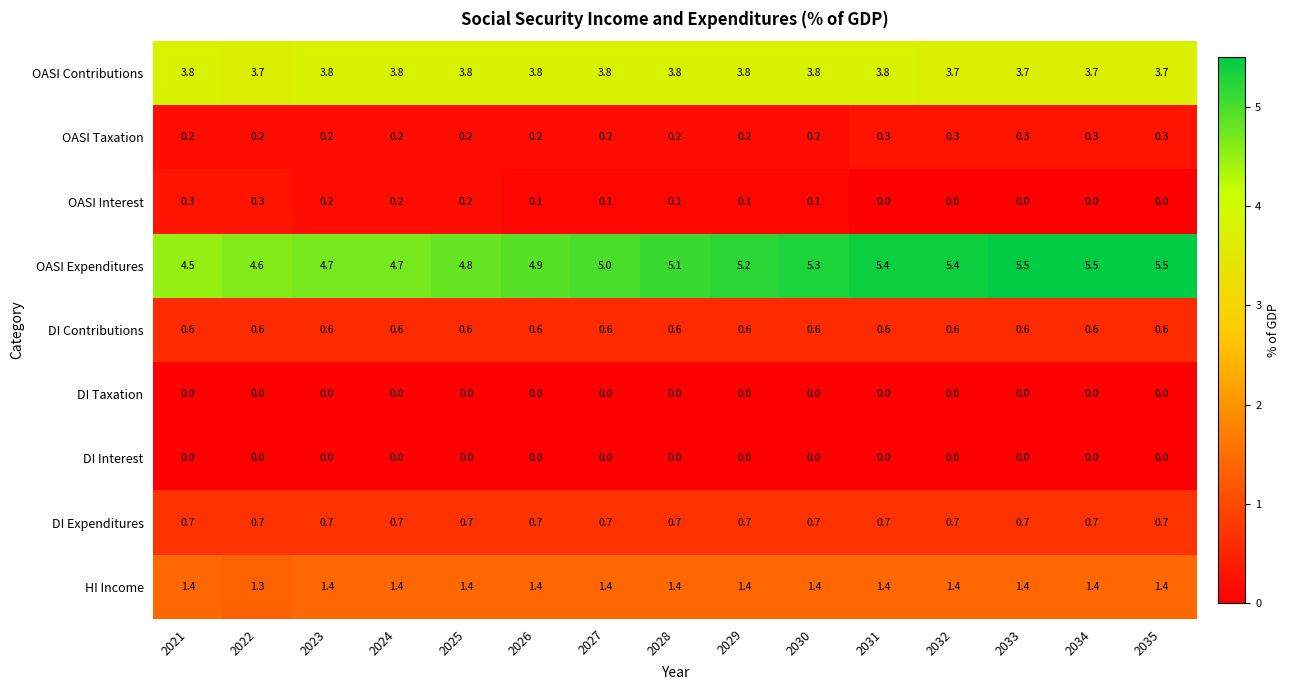

What is the highest value of the OASI Contributions series?

3.8